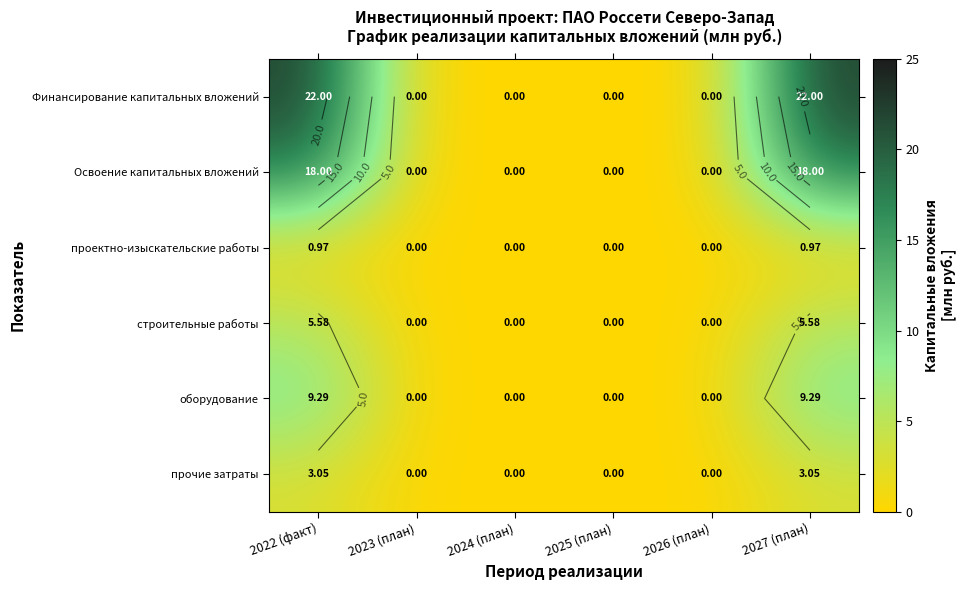

What is the difference between the maximum and minimum values in the Освоение капитальных вложений series?

18.0